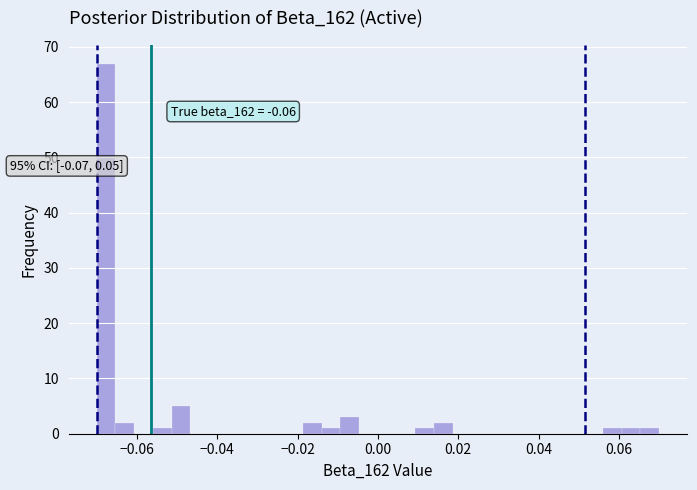

Around what value on the x-axis is the tallest bar? Give the approximate position of its centre, as read against the axis.

-0.068